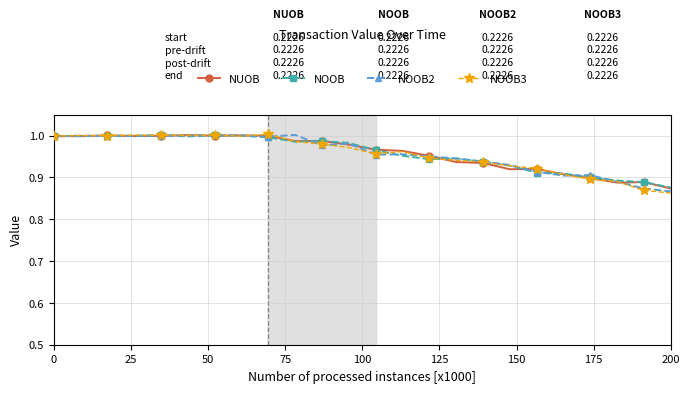

How many data points does each series have?

24